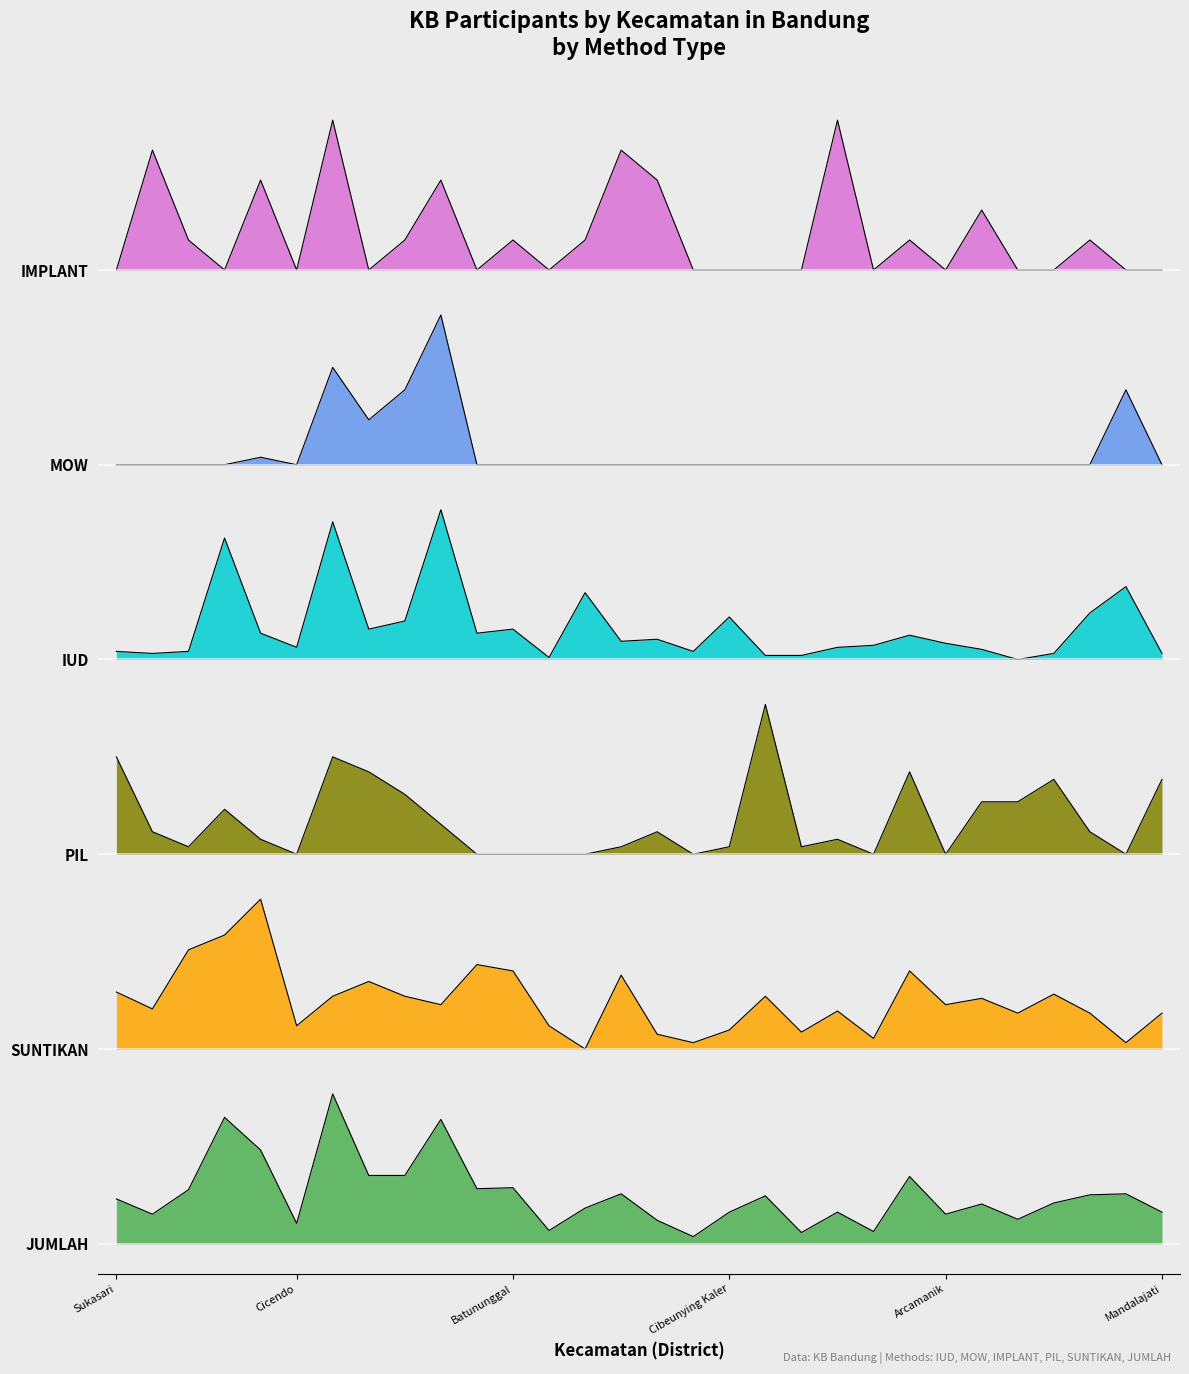

True or false: SUNTIKAN has a value of 1.8 at Batununggal.

True